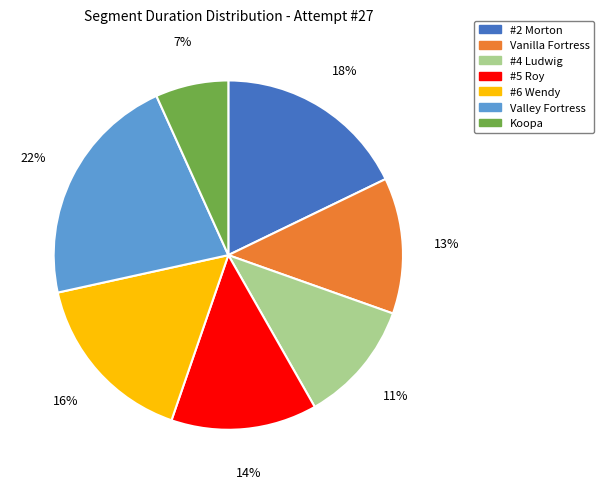

Is the sum of #6 Wendy and Valley Fortress greater than half?

No